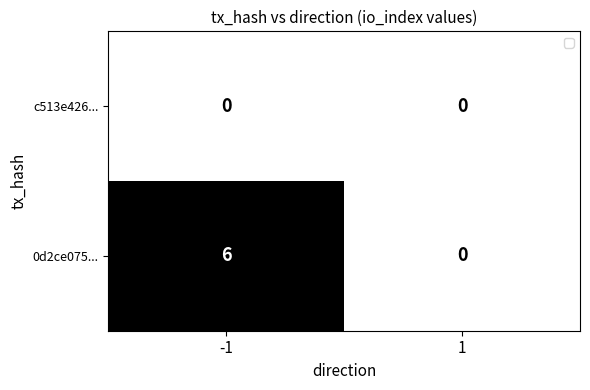

Between 1 and -1, which is larger?

1